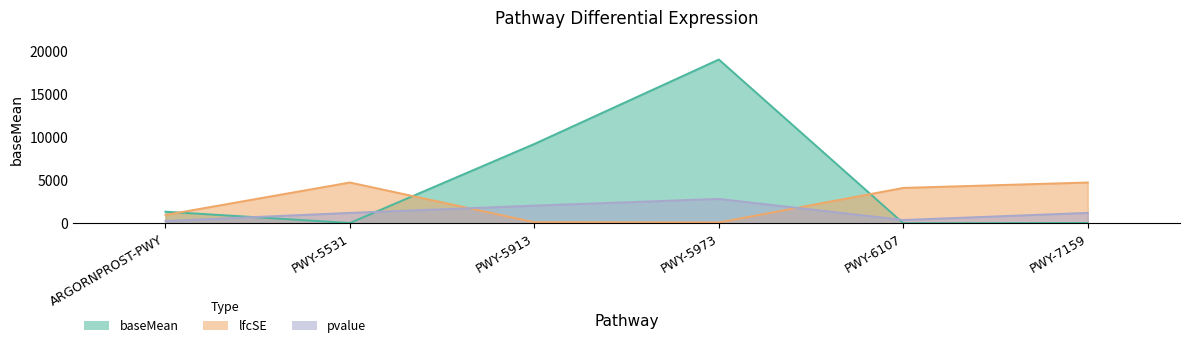

What is the difference between the baseMean values at PWY-6107 and PWY-5913?

9205.5